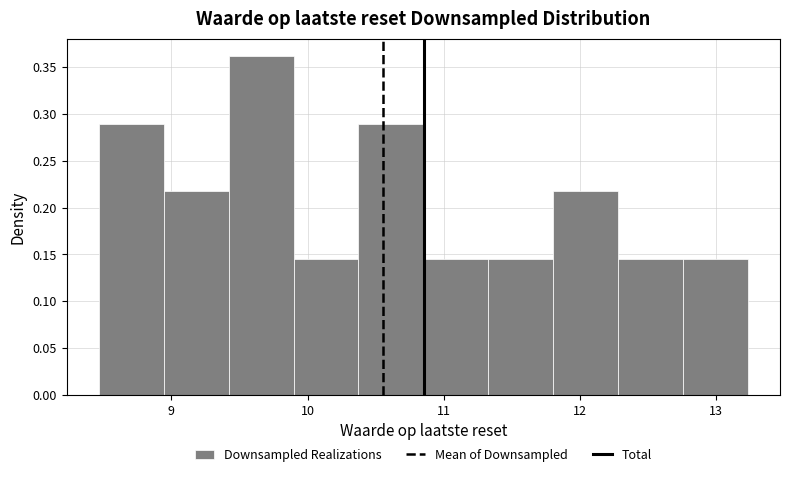

Over which range of the x-axis is the bar tallest?

9.4 to 9.9